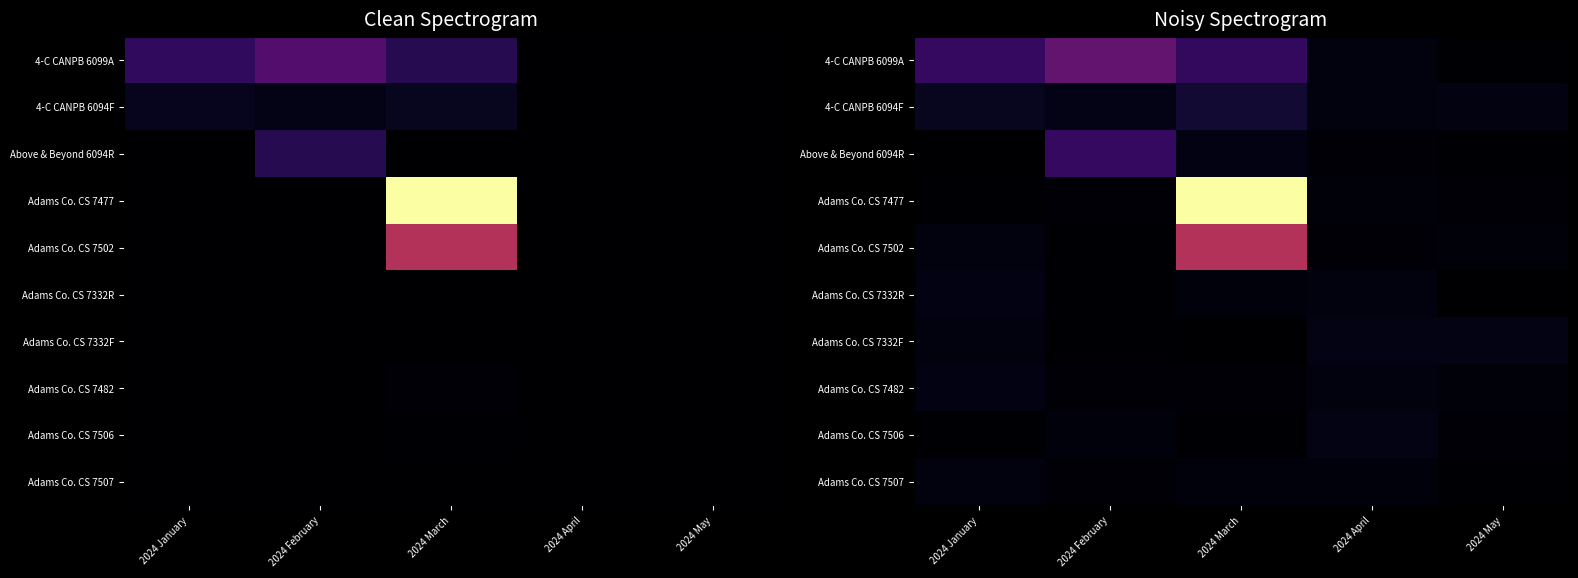

What is the smallest value displayed?

41.2